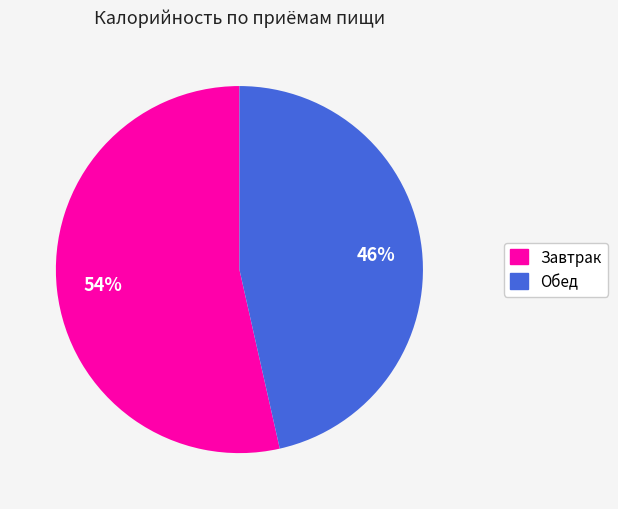

To the nearest percent, what is the combined percentage of Завтрак and Обед?

100%